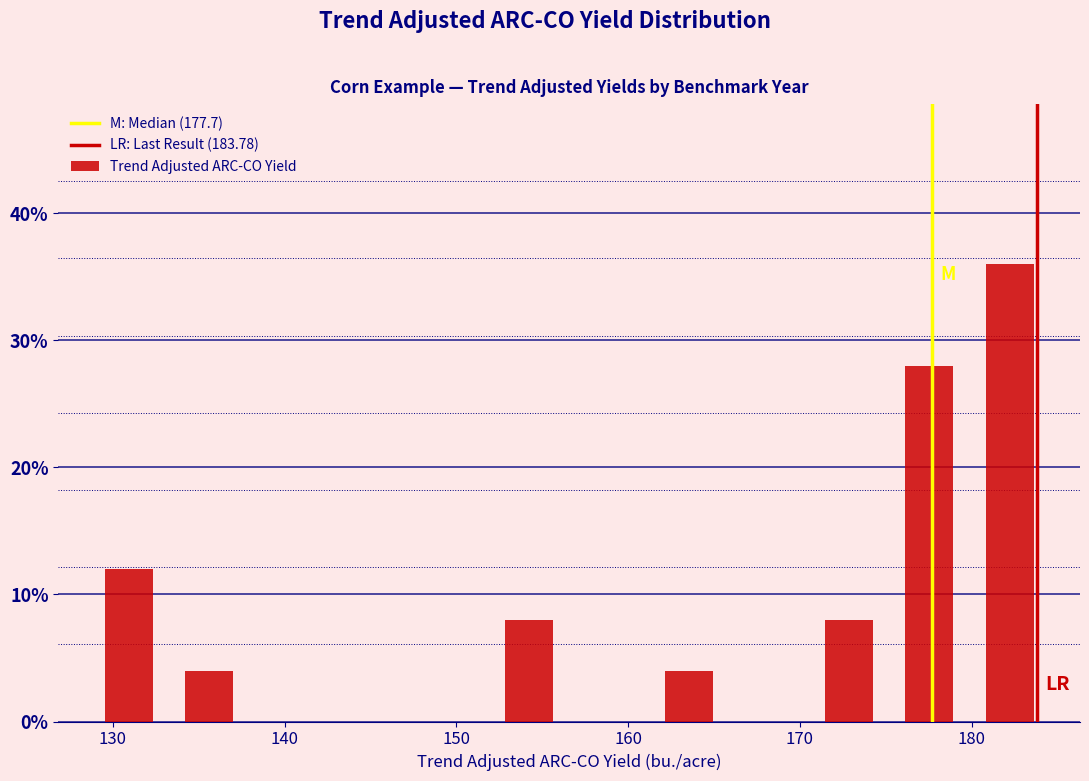

Which range on the x-axis has the tallest bar?

180 to 185